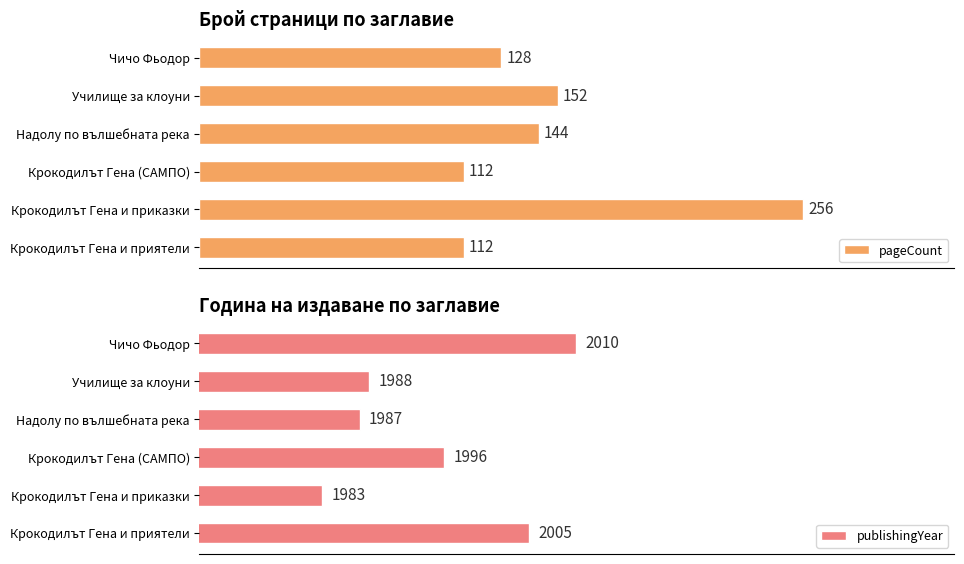

List the labels in order of publishingYear value, smallest first.

Крокодилът Гена и приказки, Надолу по вълшебната река, Училище за клоуни, Крокодилът Гена (САМПО), Крокодилът Гена и приятели, Чичо Фьодор